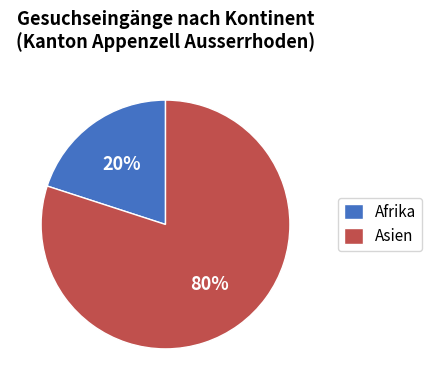

How many slices are in this pie chart?

2